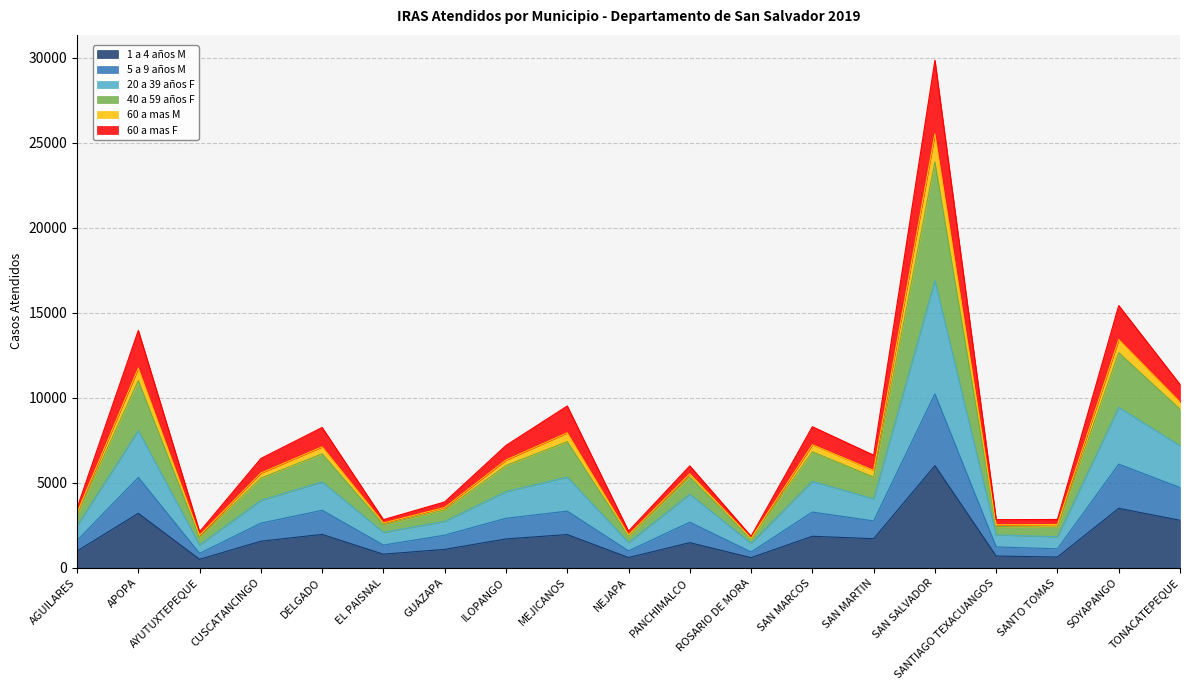

True or false: 1 a 4 años M and 5 a 9 años M intersect in this chart.

False